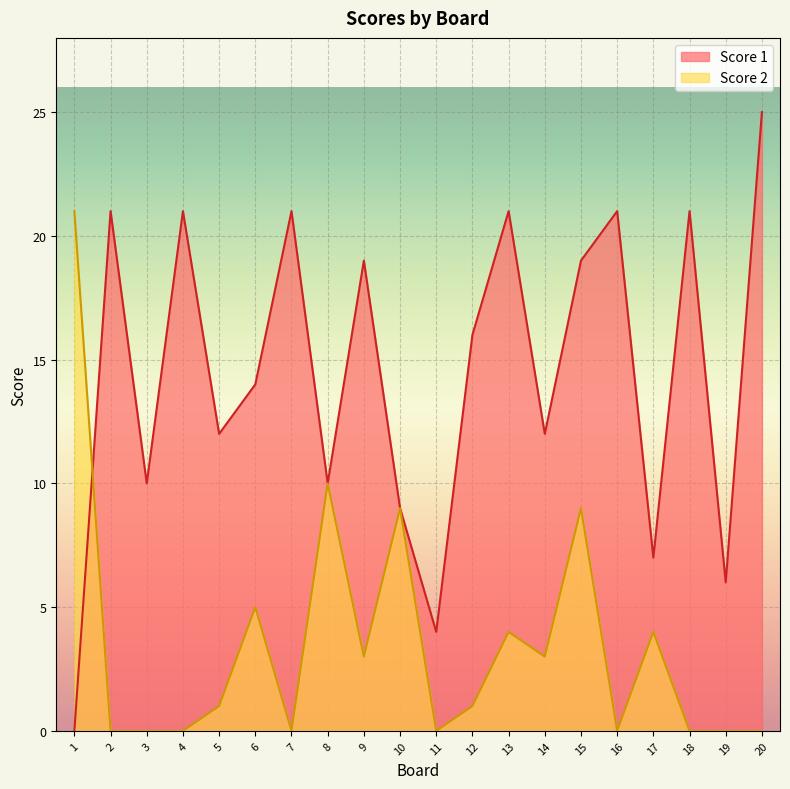

What is the sum of all Score 2 values?

70